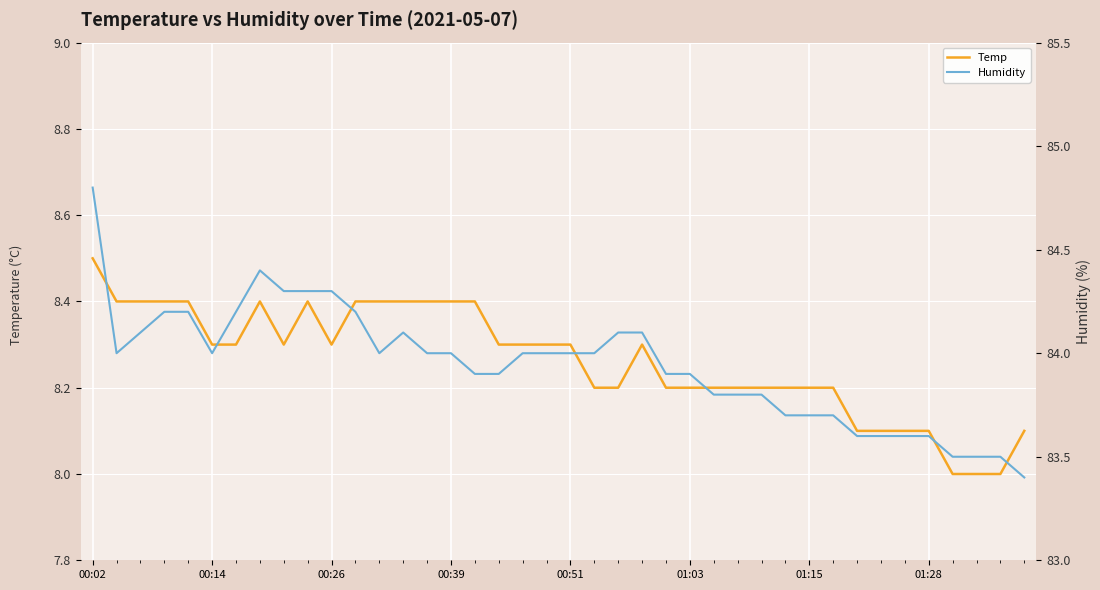

Where is Humidity nearest to the value 84?

00:14